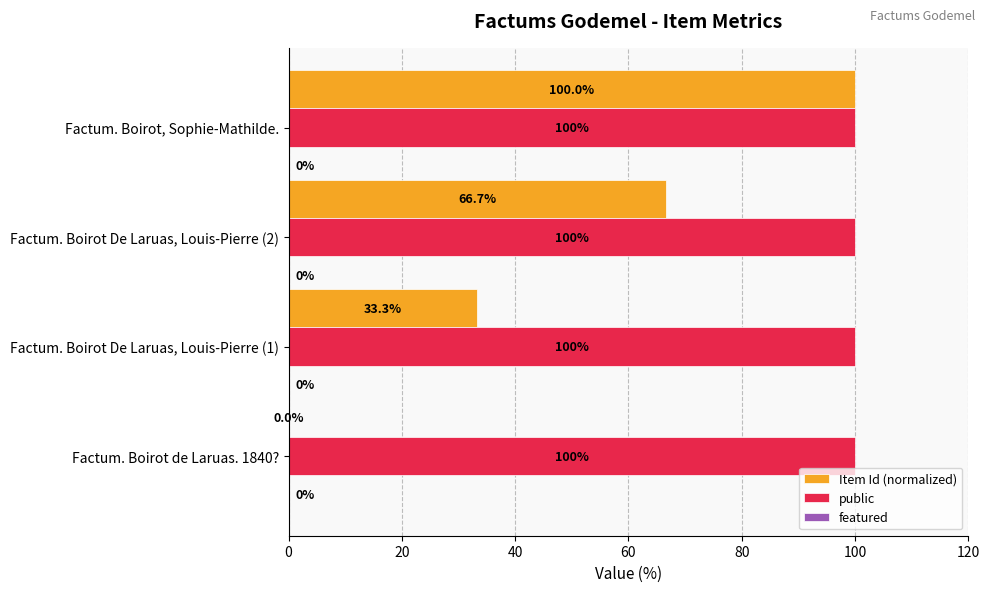

Which series has the largest total across all categories?

public